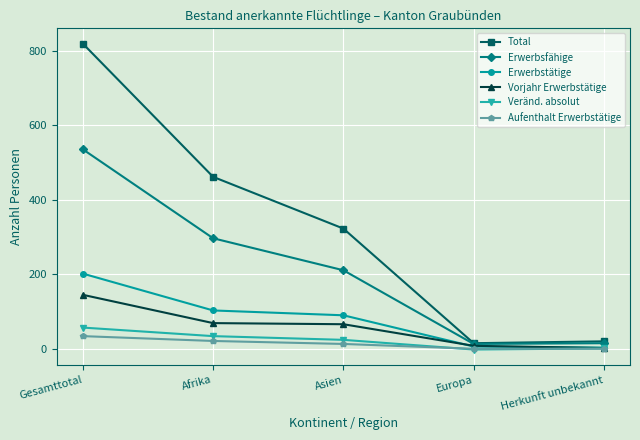

What is the label of the 2nd point from the left?

Afrika